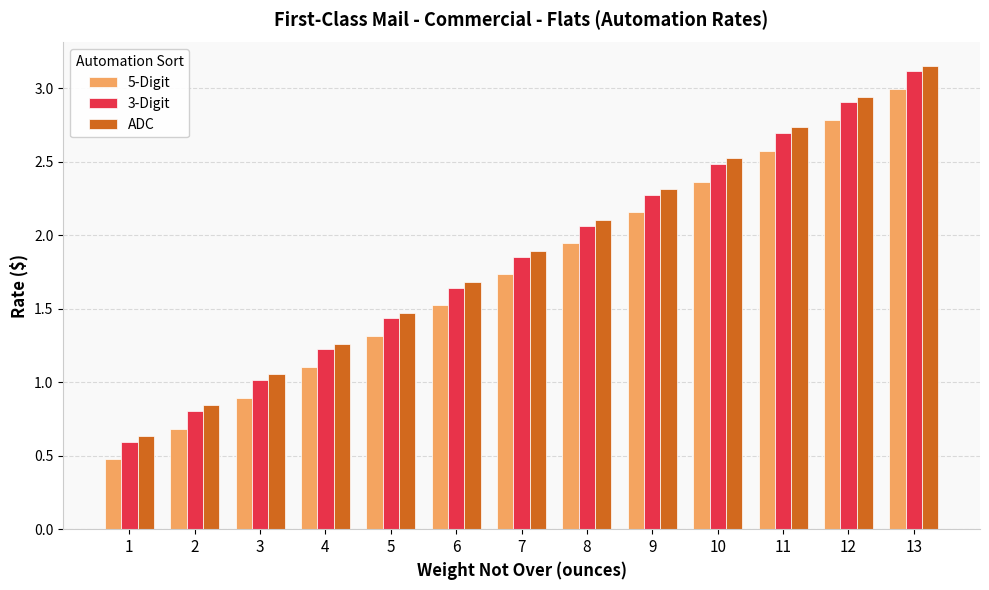

What is the sum of all 3-Digit values?

24.1